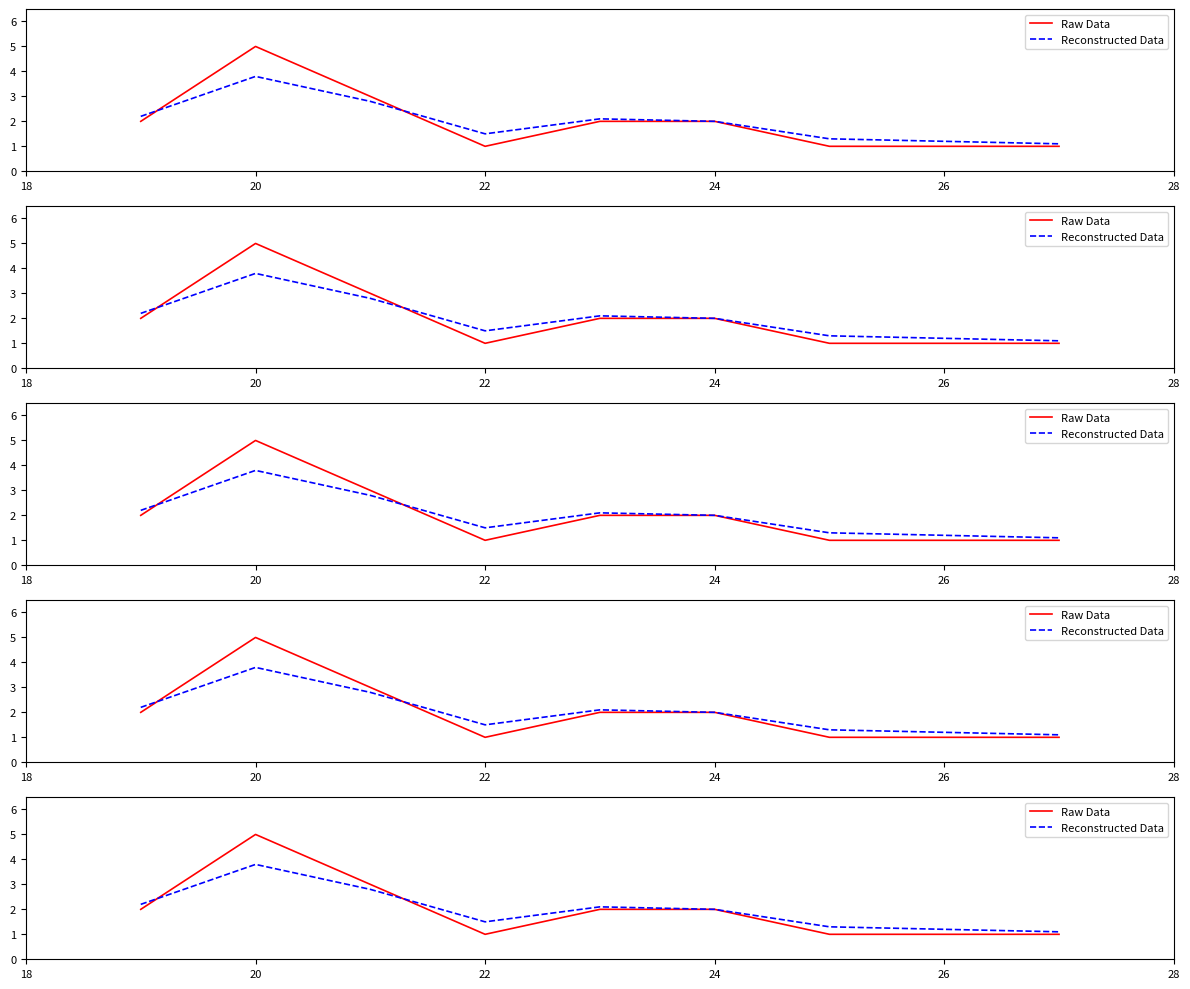

True or false: Raw Data and Reconstructed Data intersect in this chart.

True